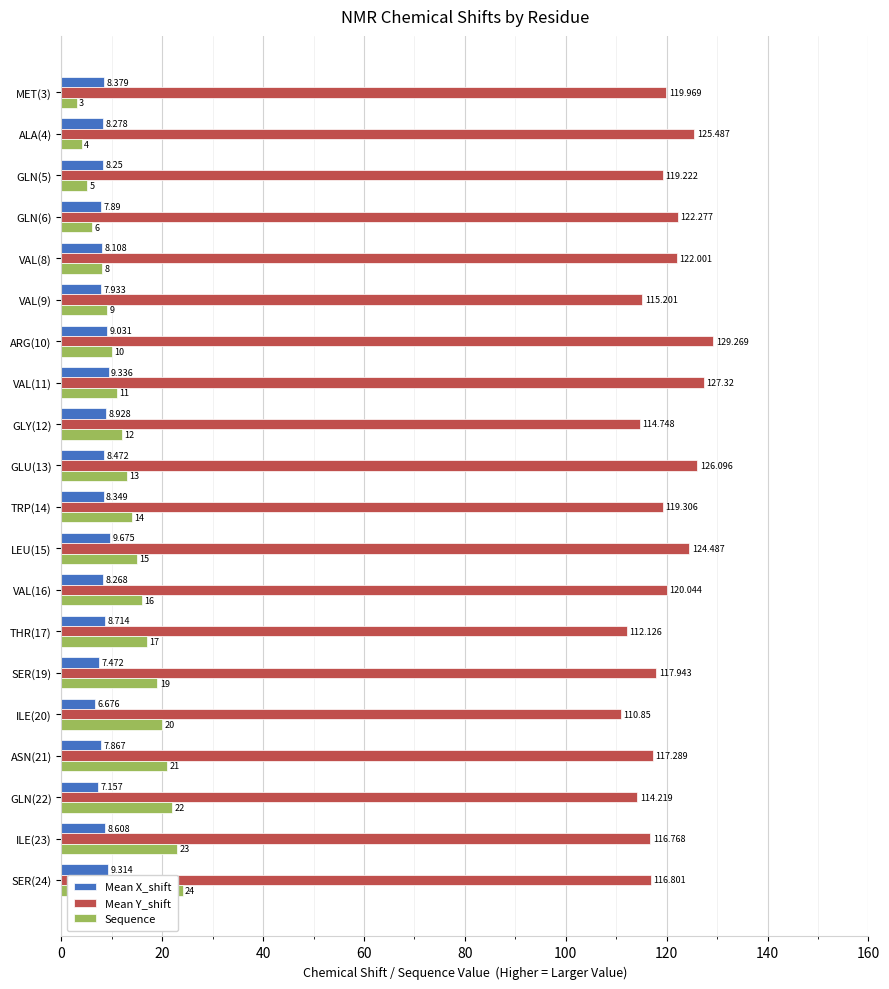

What is the average value of the Mean Y_shift series?

119.6